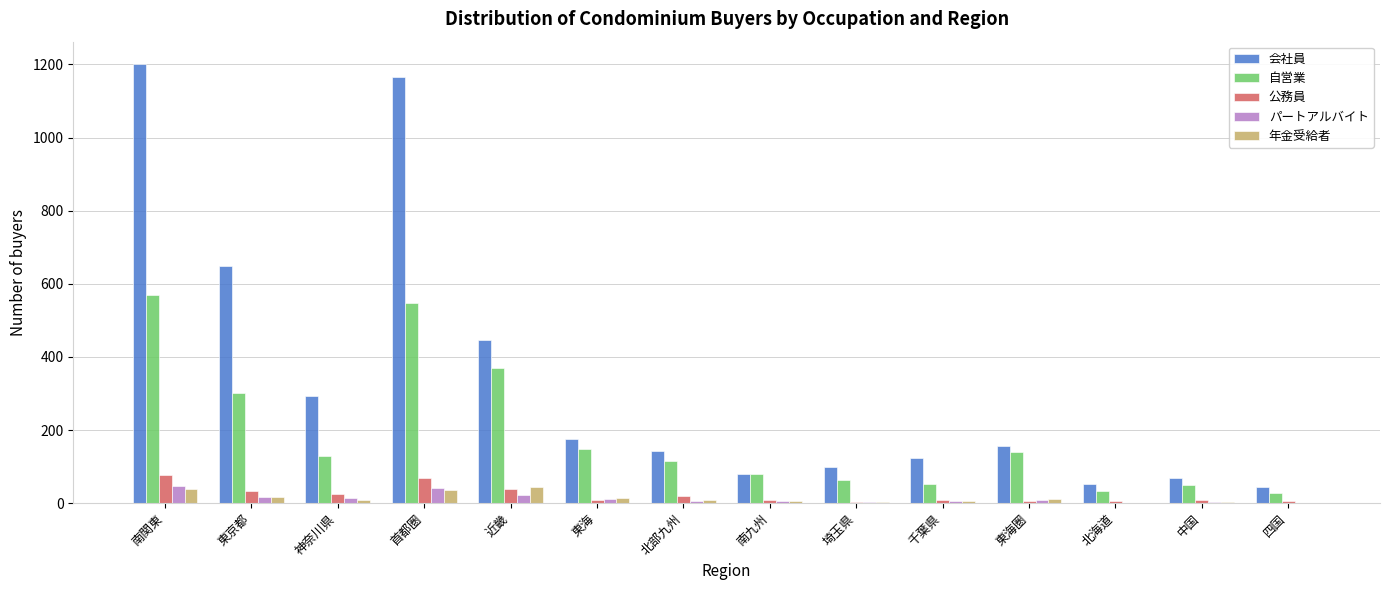

What is the sum of all 公務員 values?

323